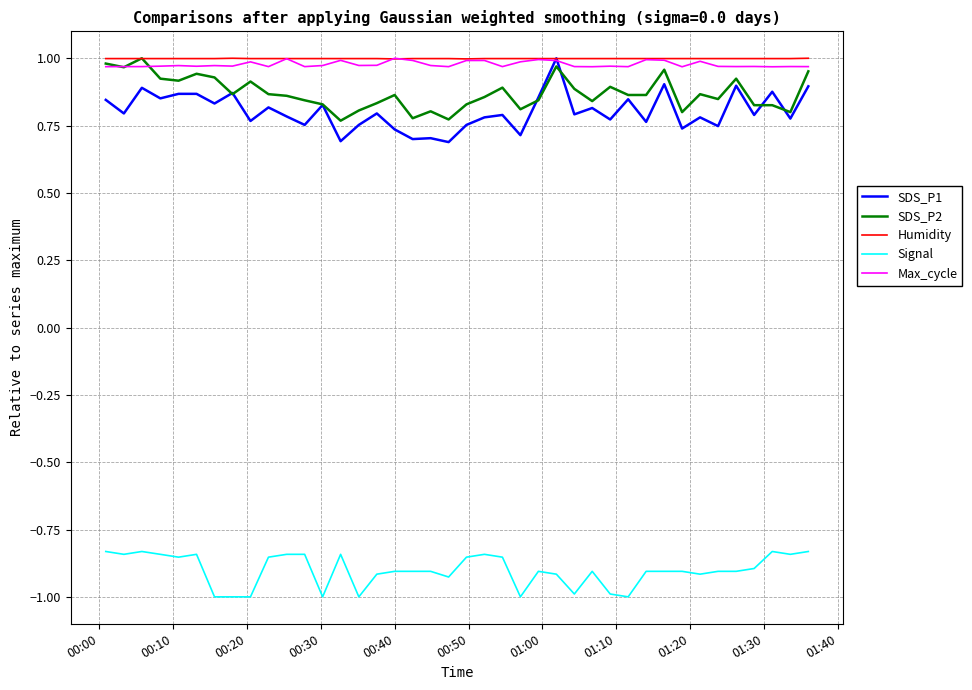

True or false: Signal and SDS_P2 intersect in this chart.

False